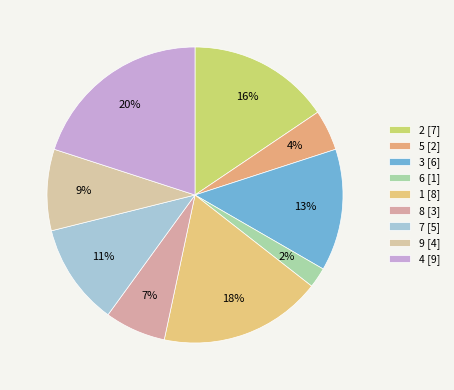

Count the number of slices in the pie.

9